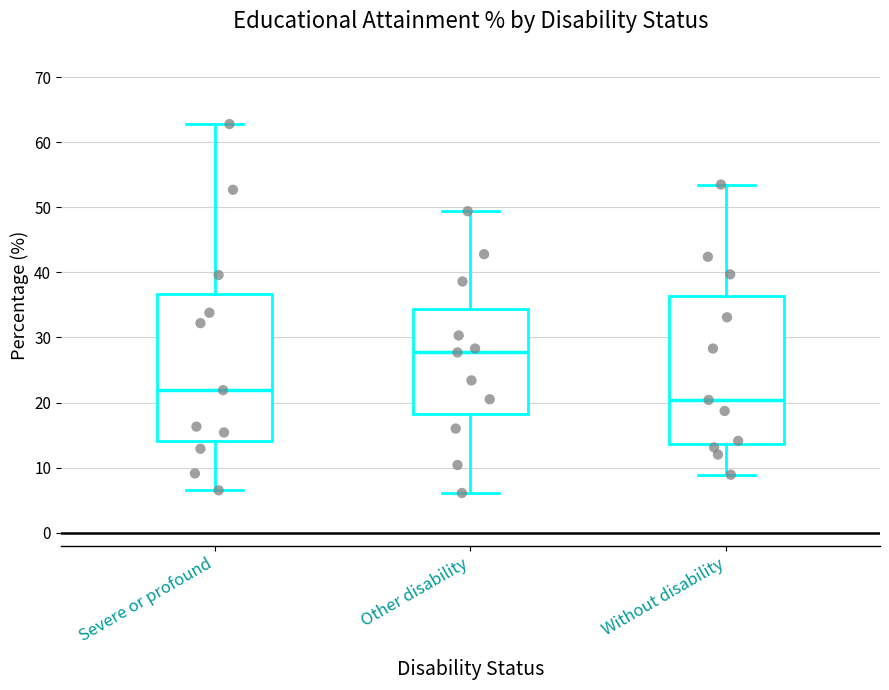

Which box has the lowest median line?

Without disability